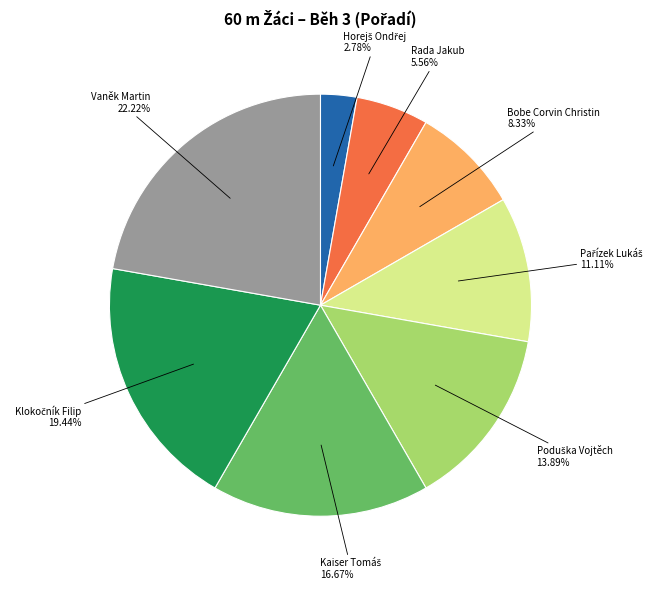

Count the number of slices in the pie.

8